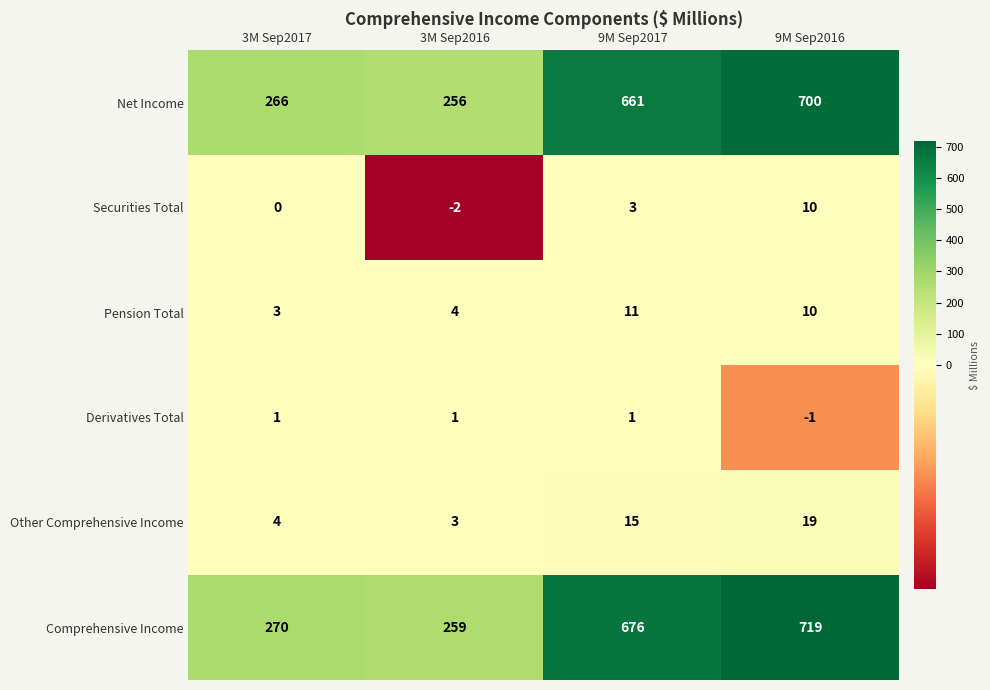

At which label is Other Comprehensive Income closest to 11?

9M Sep2017